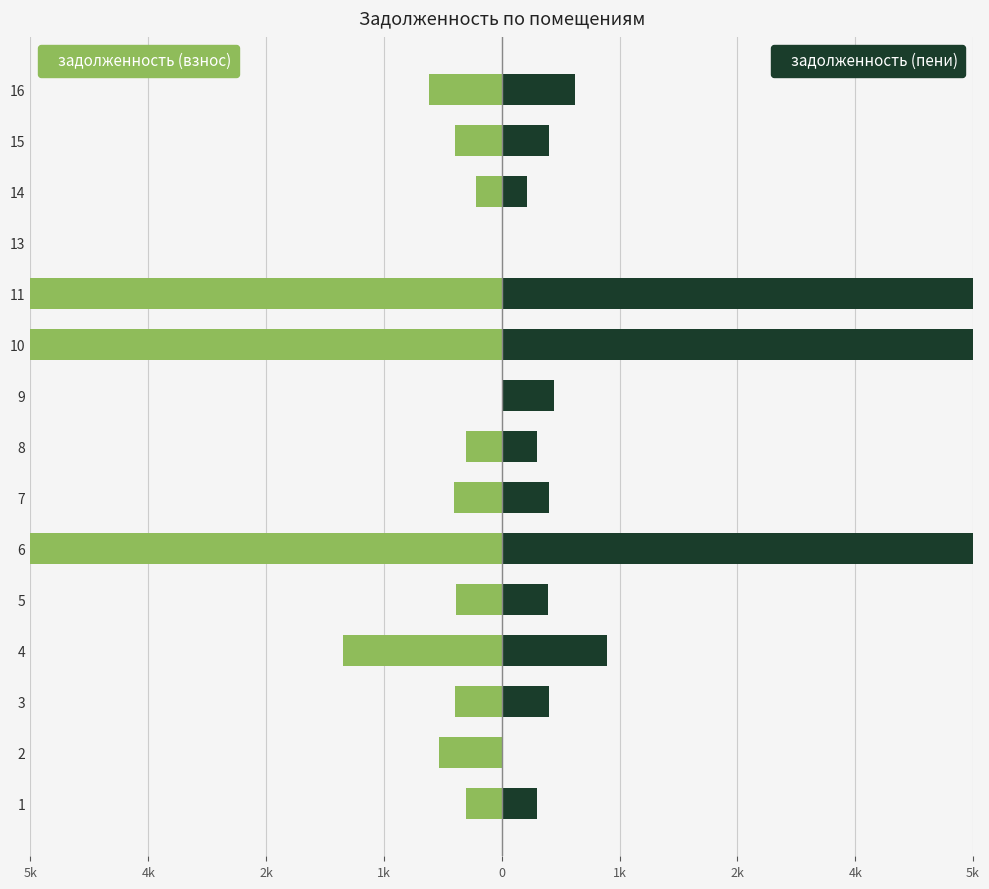

List the series in order of their peak value, highest first.

задолженность (пени), задолженность (взнос)